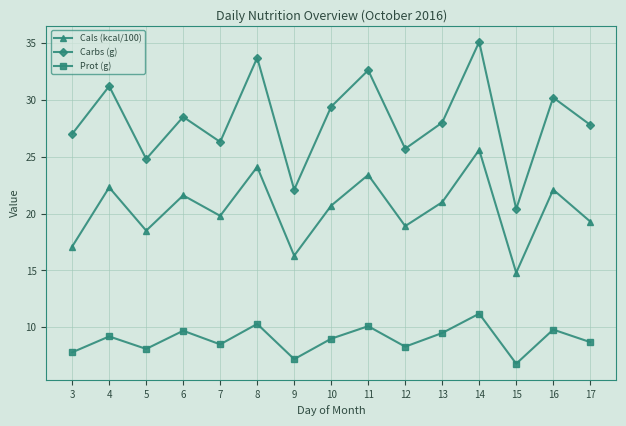

At which category is the sum across all series the highest?

14